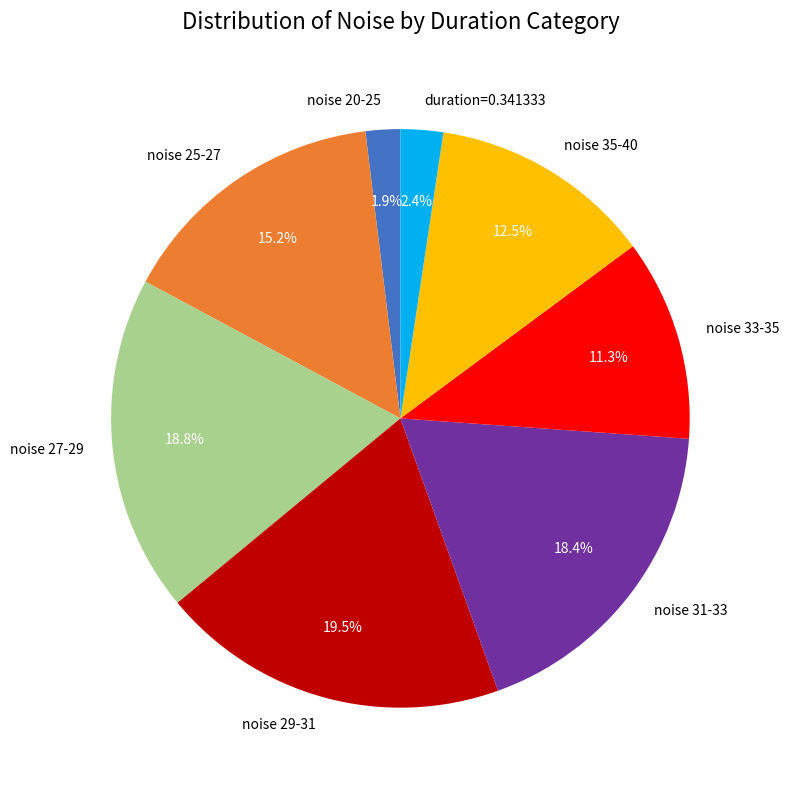

Does any single category account for the majority?

No